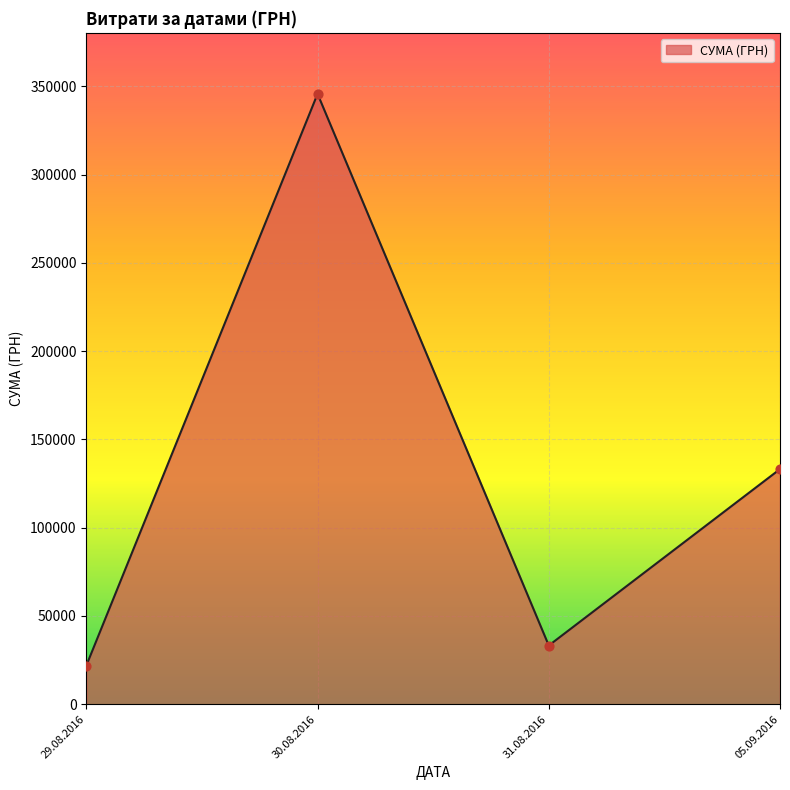

Which has a higher value, 30.08.2016 or 05.09.2016?

30.08.2016